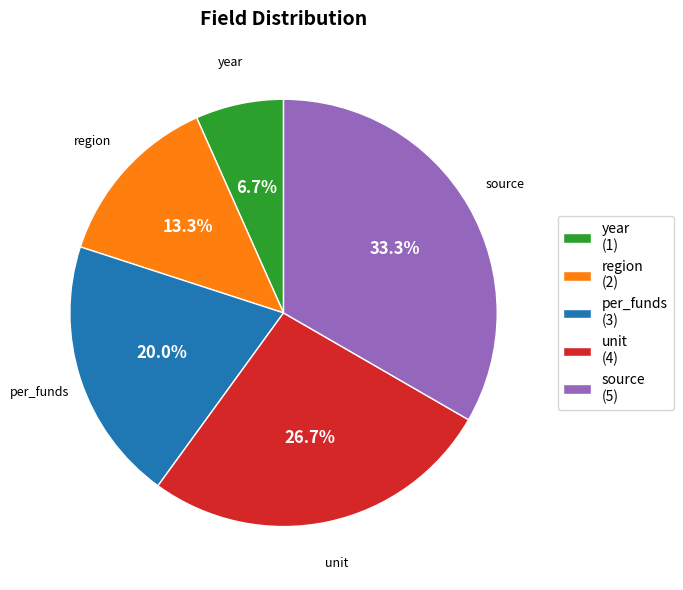

Is it true that unit is 32% of the pie?

False